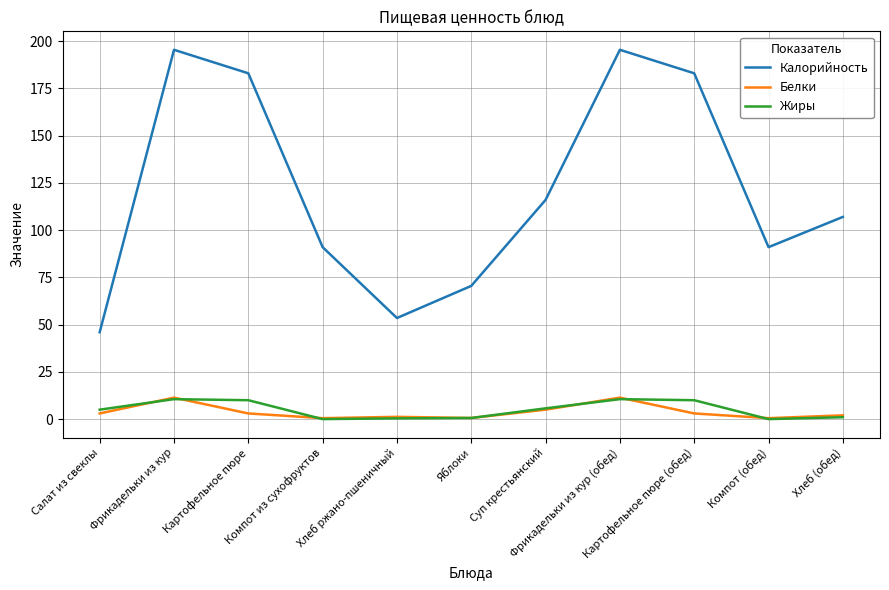

Which series has the widest spread of values?

Калорийность